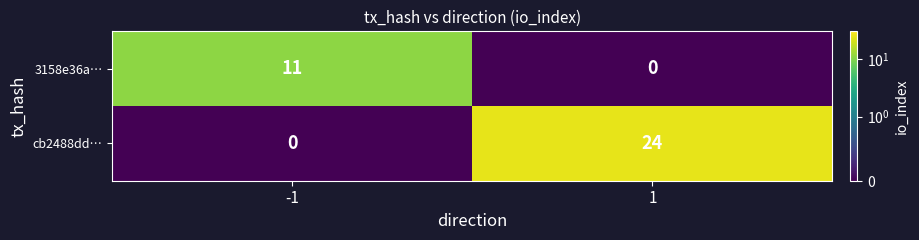

What is the total value across all series at -1?

11